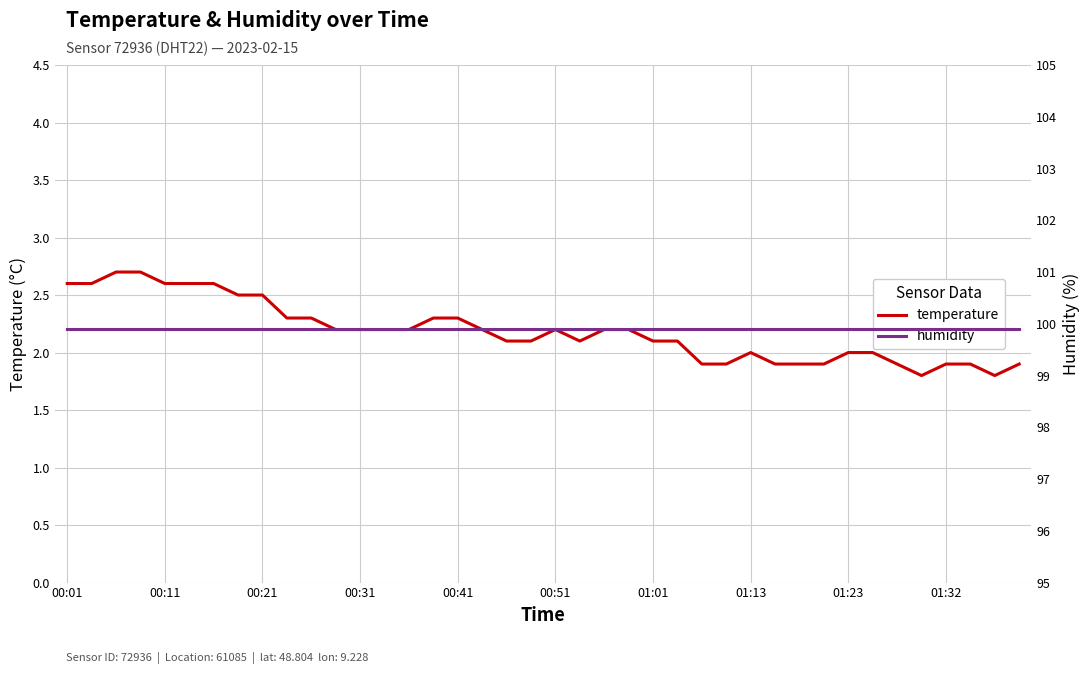

True or false: humidity has more than 1 points higher than both neighbors.

False